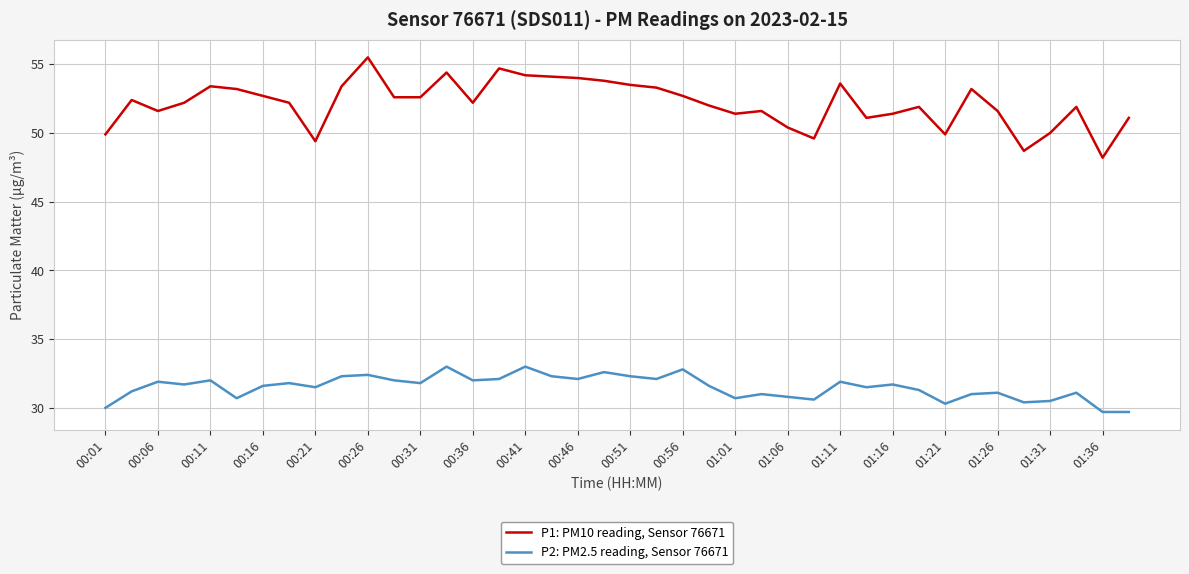

What is the difference between the maximum and minimum values in the P2: PM2.5 reading, Sensor 76671 series?

3.3